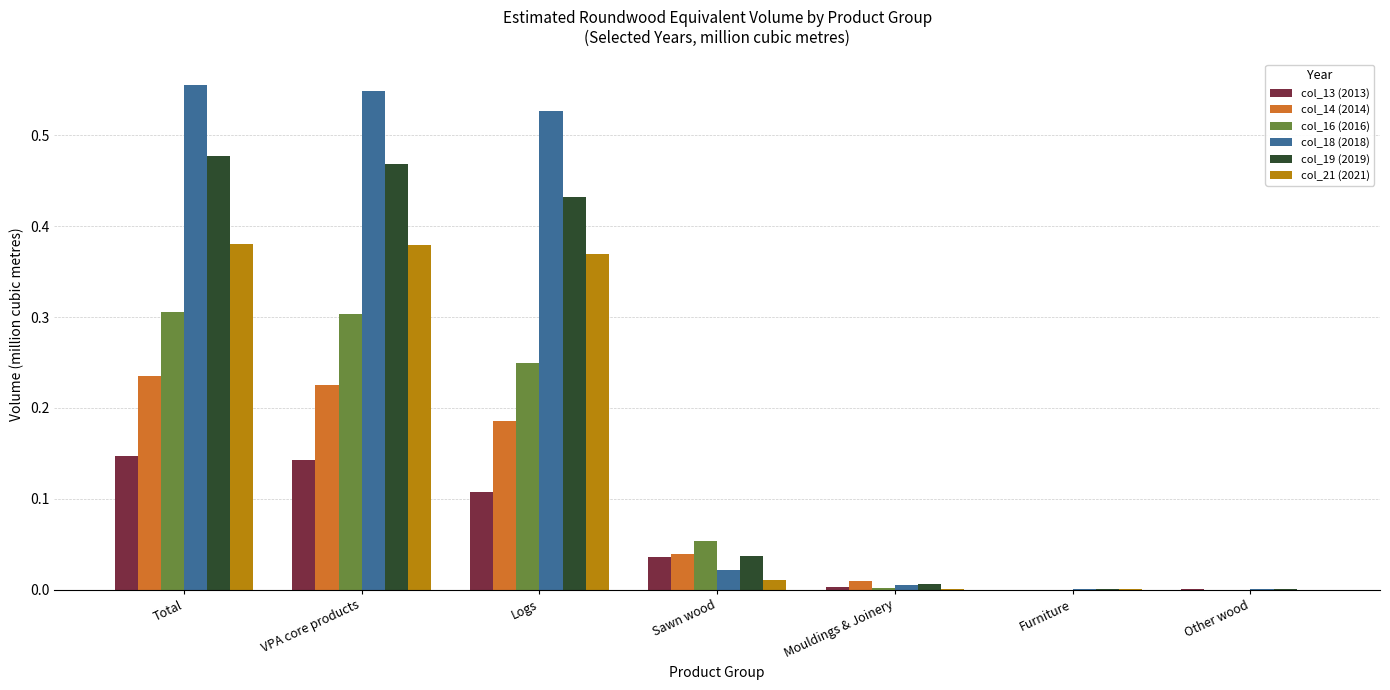

Between VPA core products and Sawn wood, which series saw the biggest shift?

col_18 (2018)